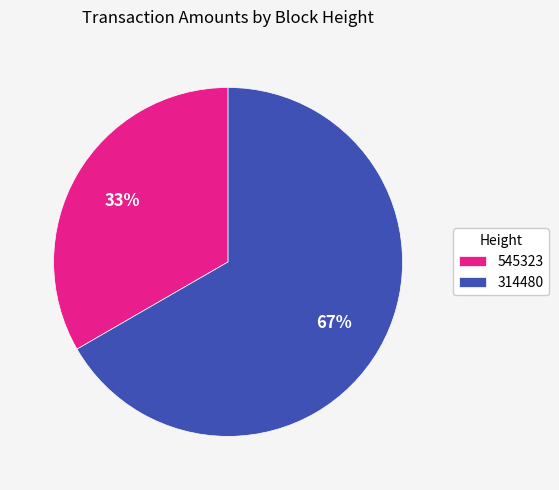

The 545323 slice represents 33% of the pie. True or false?

True